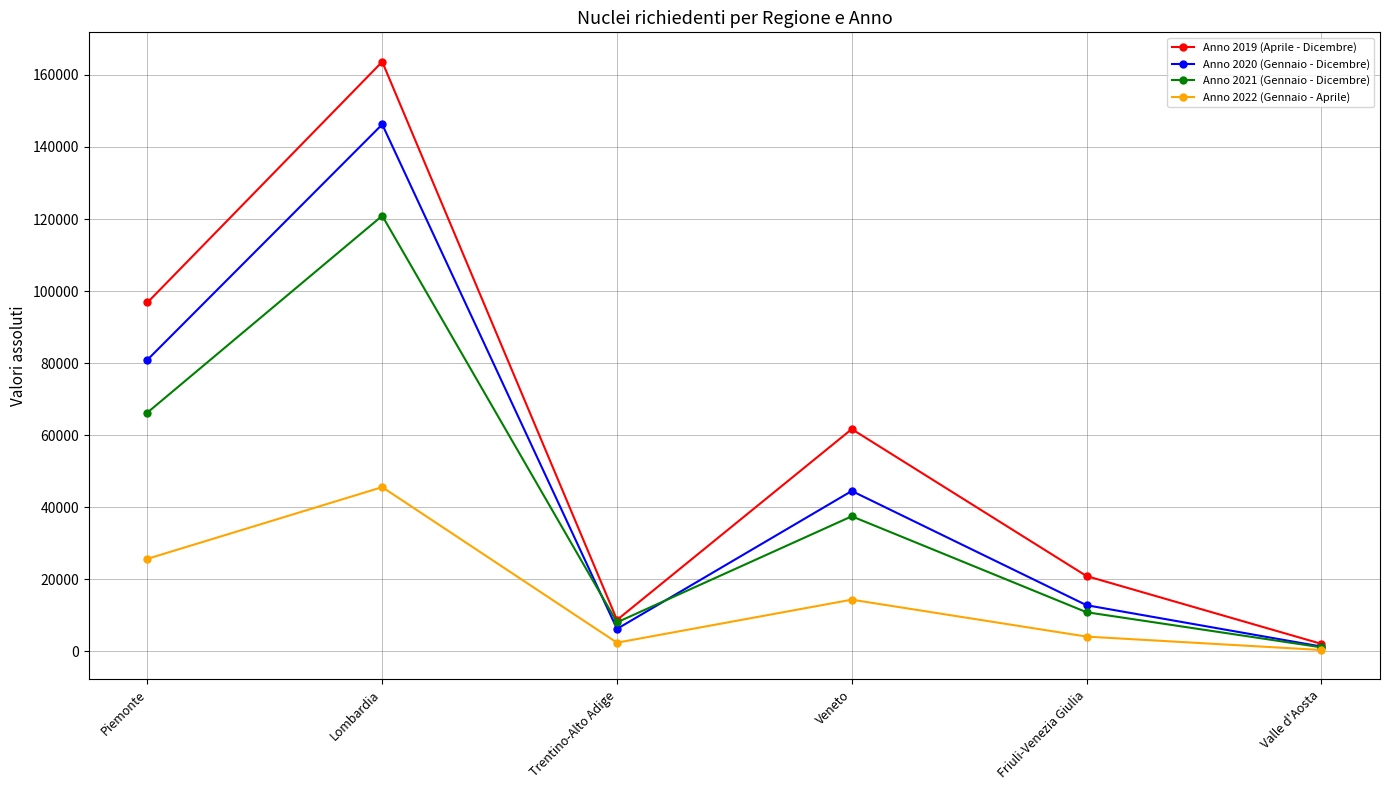

Between Piemonte and Lombardia, which series saw the biggest shift?

Anno 2019 (Aprile - Dicembre)